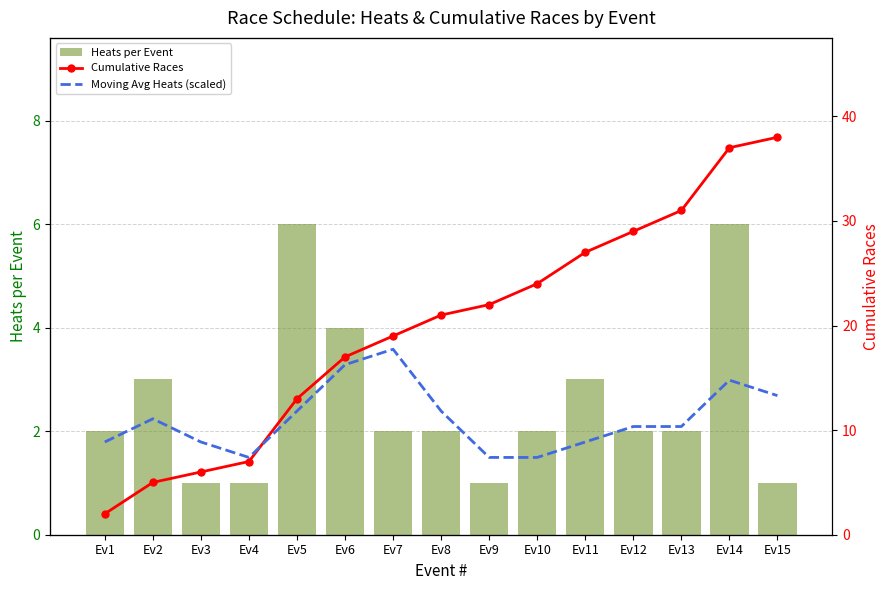

Between Ev4 and Ev7, which is larger?

Ev7